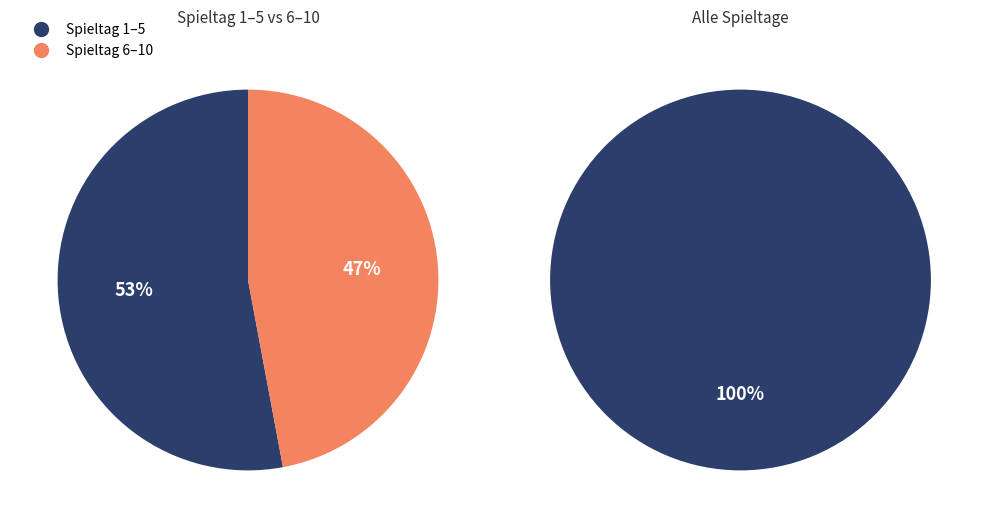

Which slice is the largest?

Spieltag 1